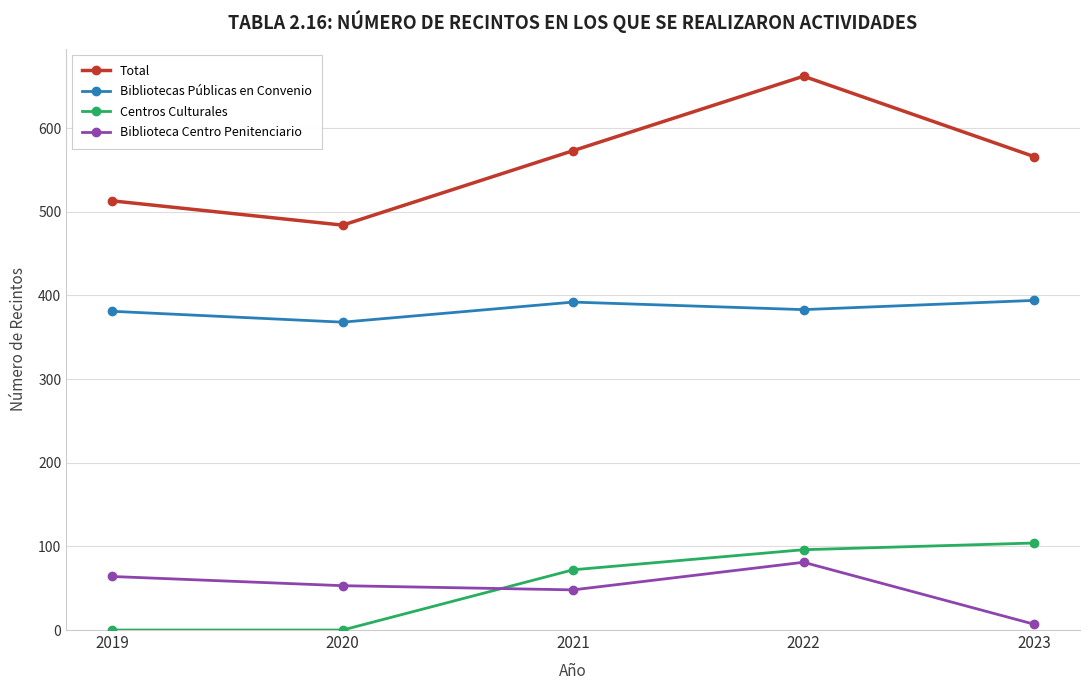

What is the difference between the maximum and minimum values in the Total series?

178